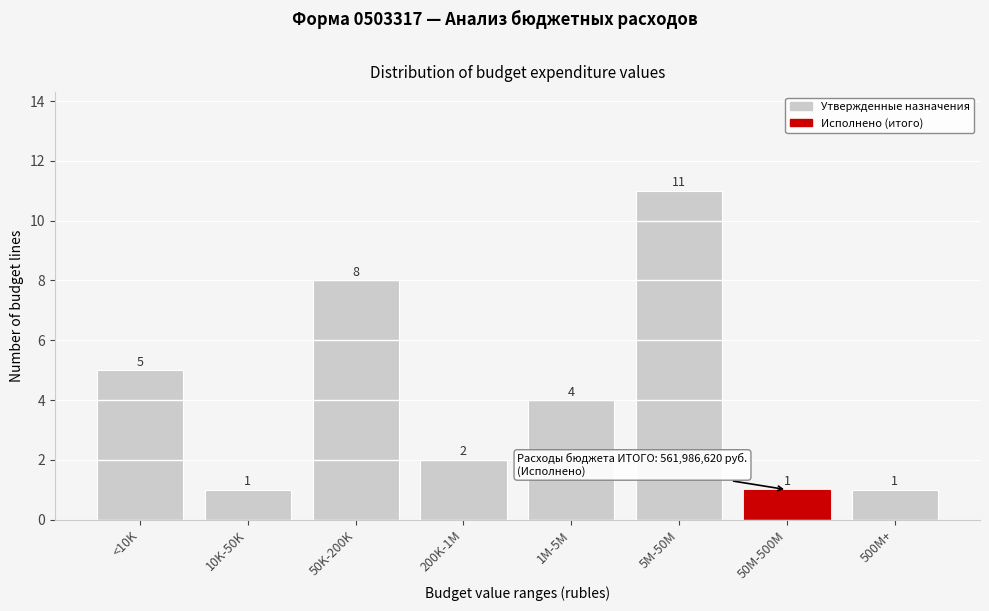

Reading right to left, list all the values displayed in this chart.

500M+=1	50M-500M=1	5M-50M=11	1M-5M=4	200K-1M=2	50K-200K=8	10K-50K=1	<10K=5